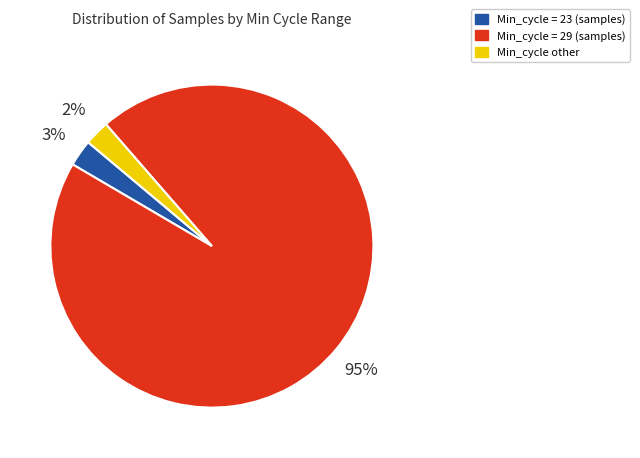

Which slice is the largest?

Min_cycle = 29 (samples)